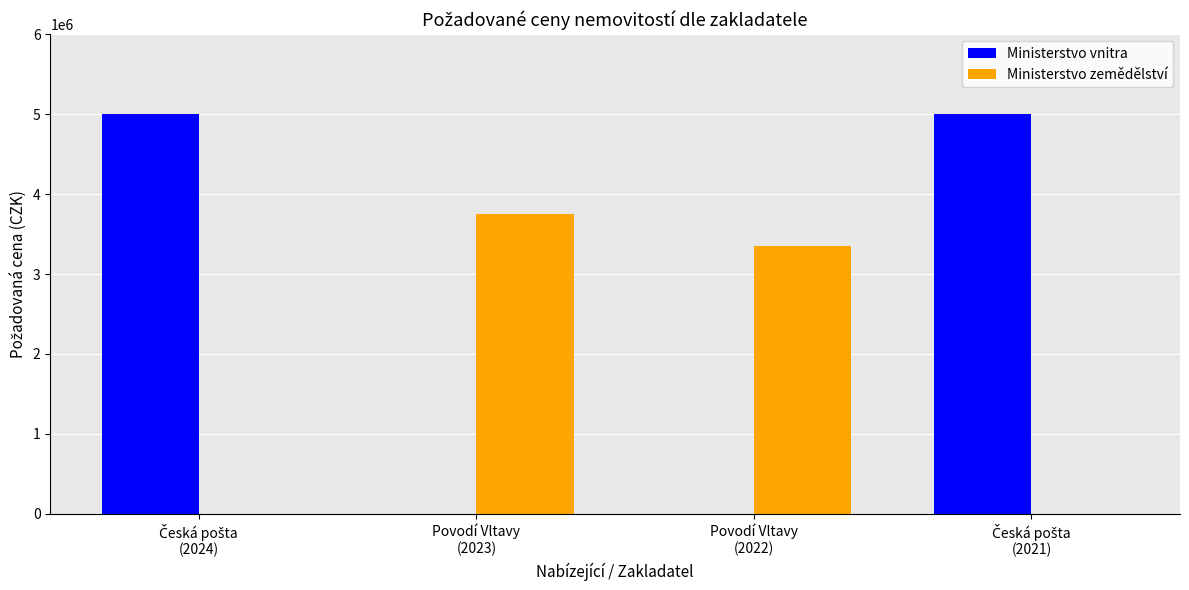

Which series has the largest total across all categories?

Ministerstvo vnitra